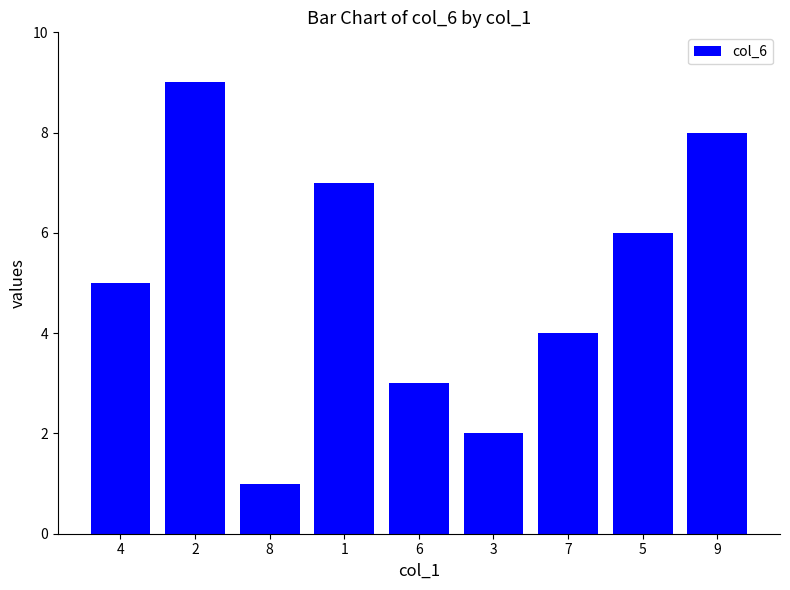

What is the greatest value displayed?

9